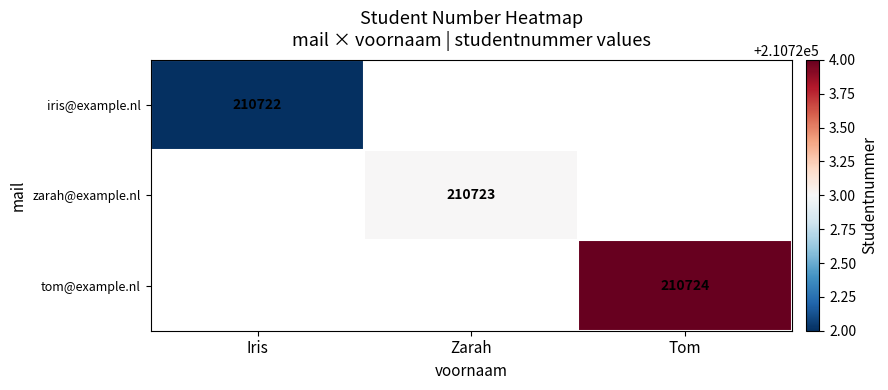

True or false: zarah@example.nl has a value of 210723 at Zarah.

True